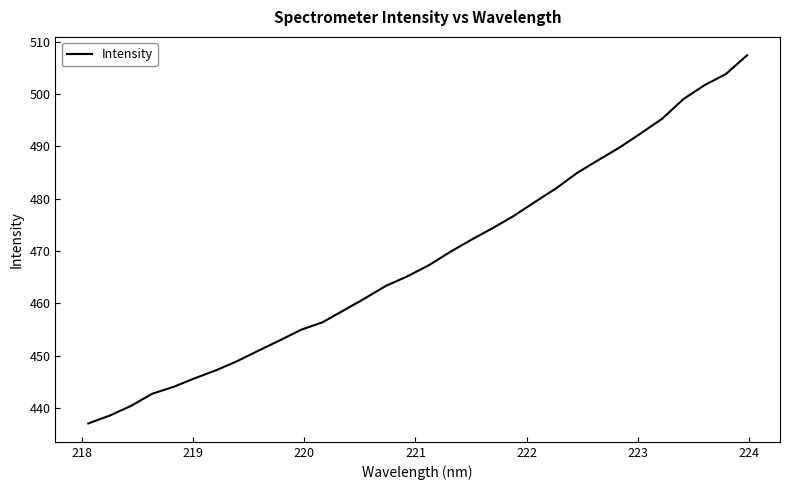

What is the minimum value shown in the chart?

437.0